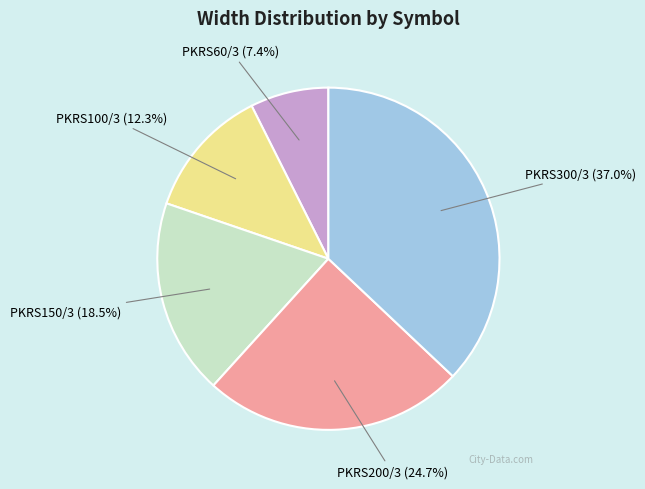

What is the ratio of the value at PKRS150/3 to the value at PKRS300/3?

0.5